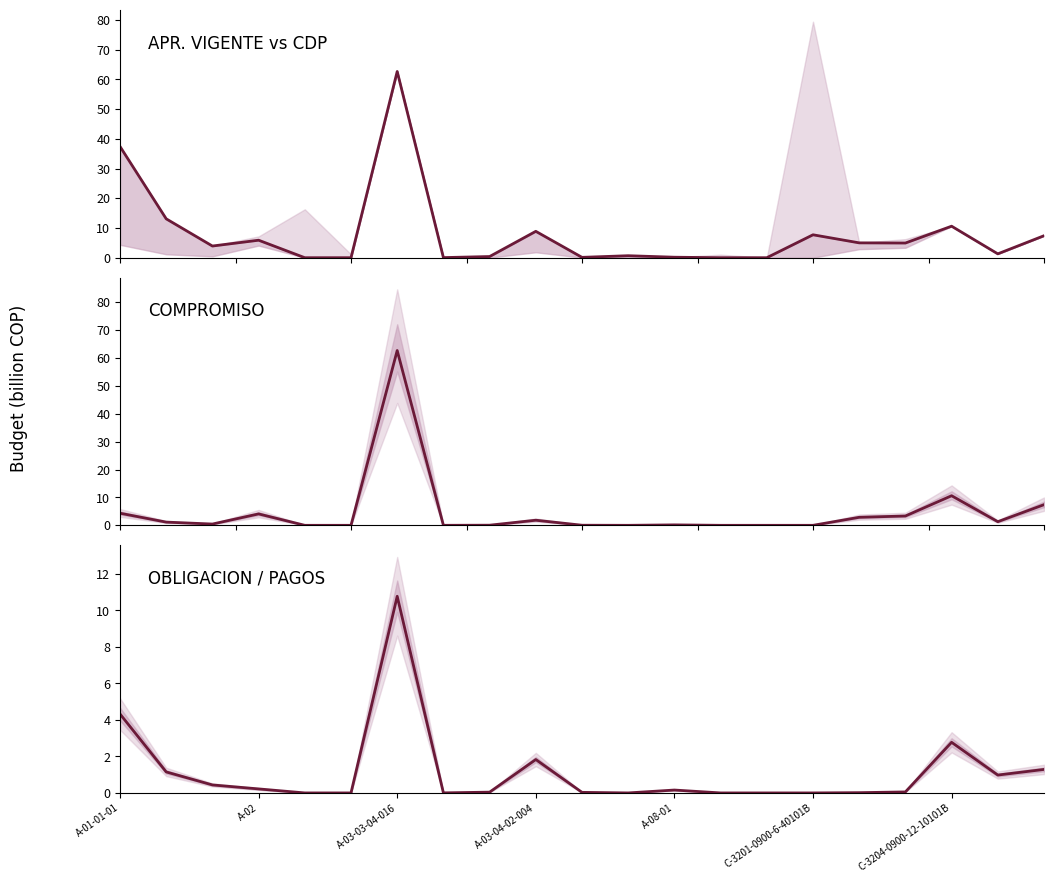

How many interior local valleys does the CDP series have?

5